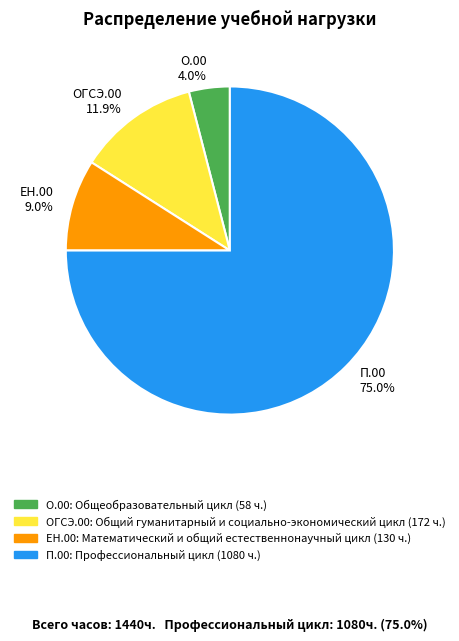

Rank the categories by value from highest to lowest.

П.00, ОГСЭ.00, ЕН.00, О.00